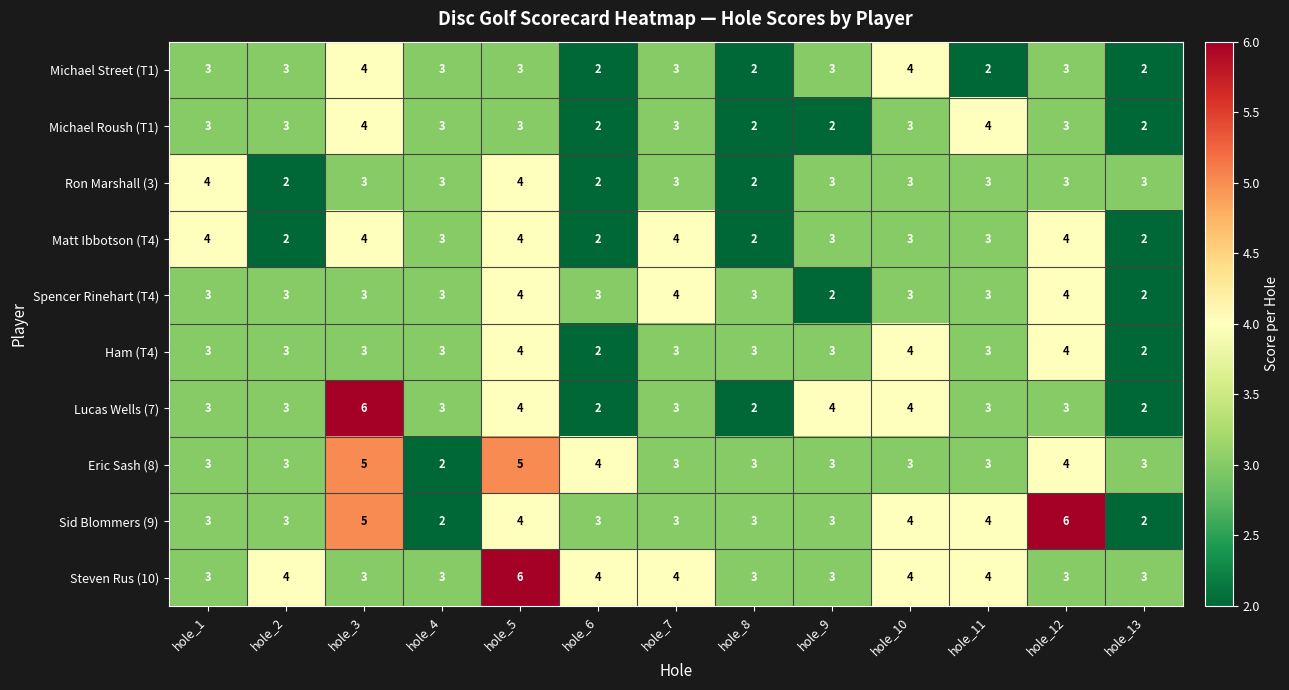

The value of Ham (T4) at hole_9 is 3. True or false?

True